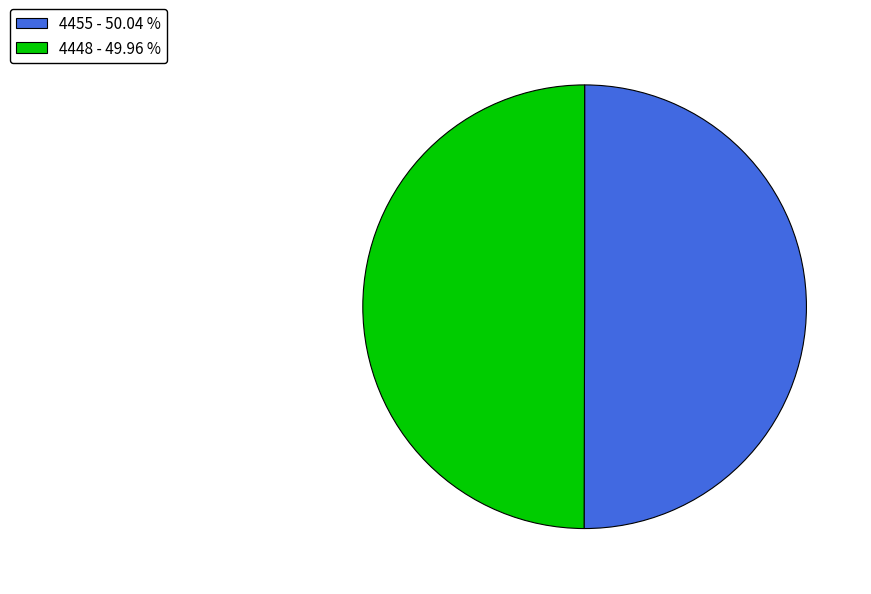

What is the ratio of the value at 4455 - 50.04 % to the value at 4448 - 49.96 %?

1.0